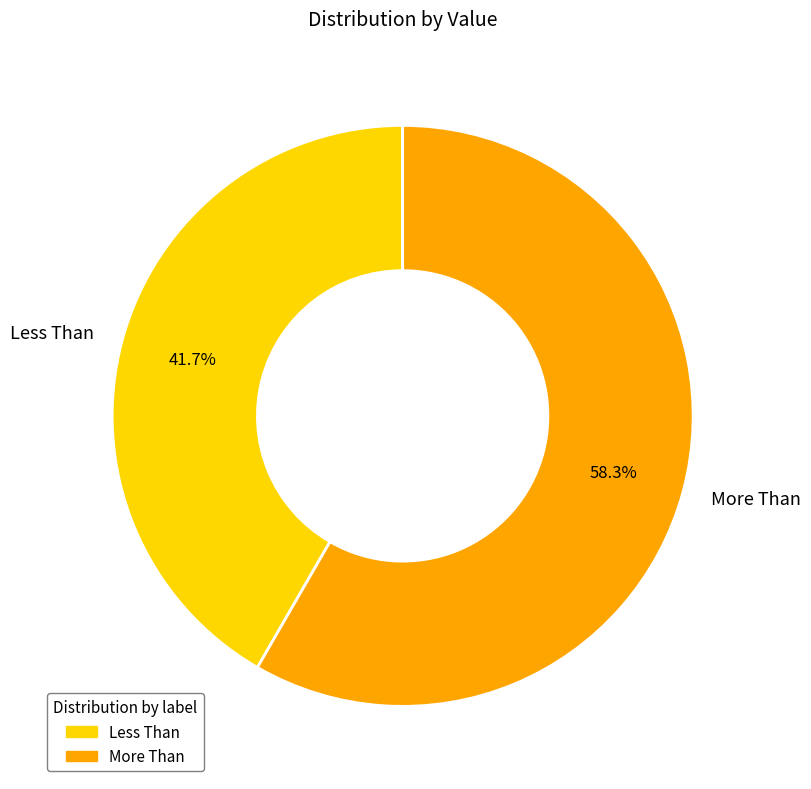

What is the ratio of the value at Less Than to the value at More Than?

0.7